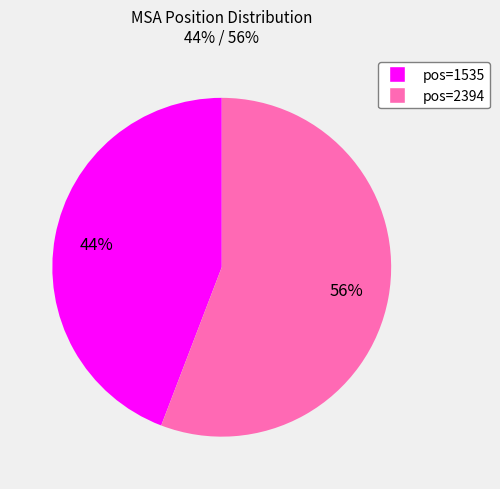

To the nearest percent, what is the average slice percentage?

50%